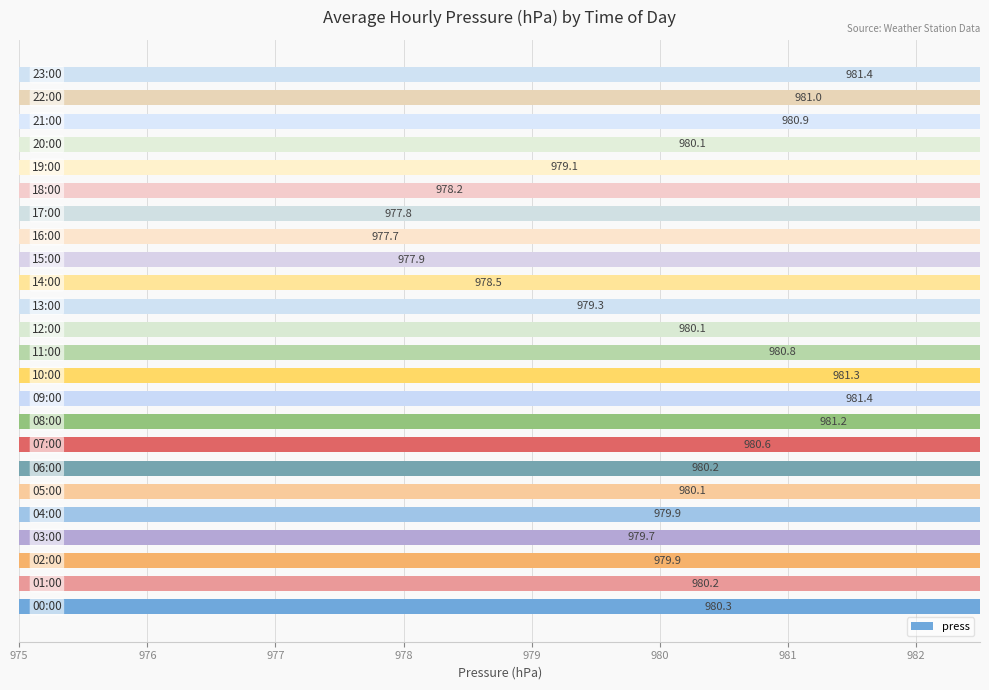

The chart shows a value of 382.6 at 10. True or false?

False